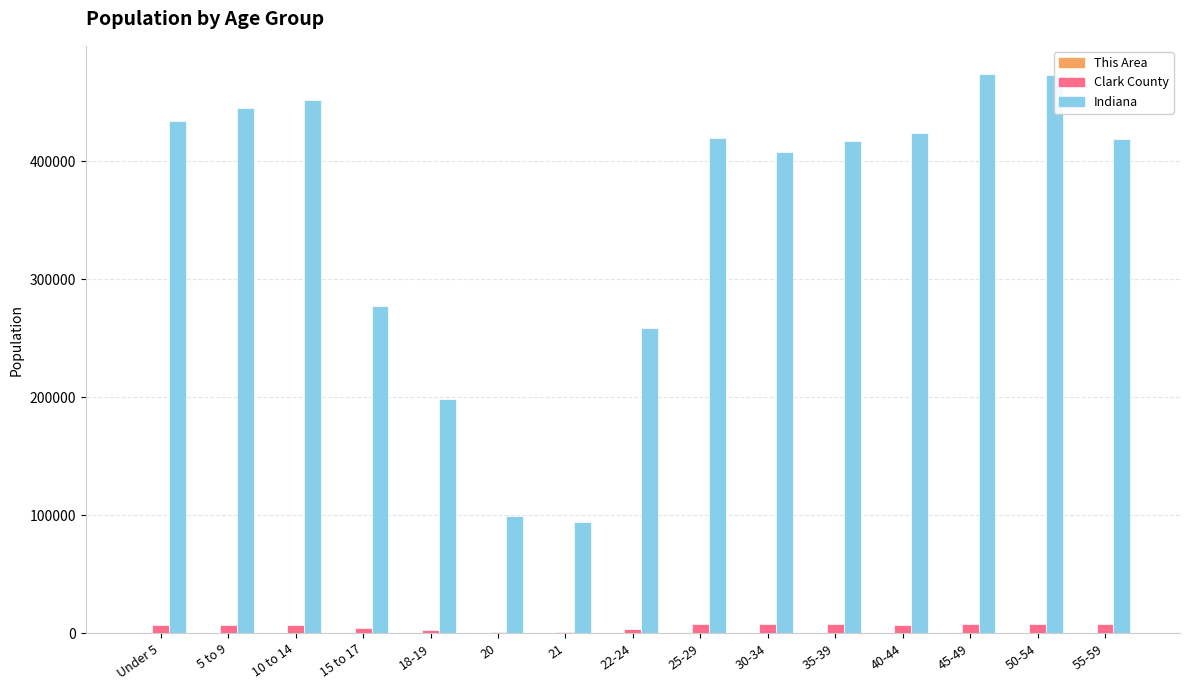

Which series changed the most between 40-44 and 45-49?

Indiana